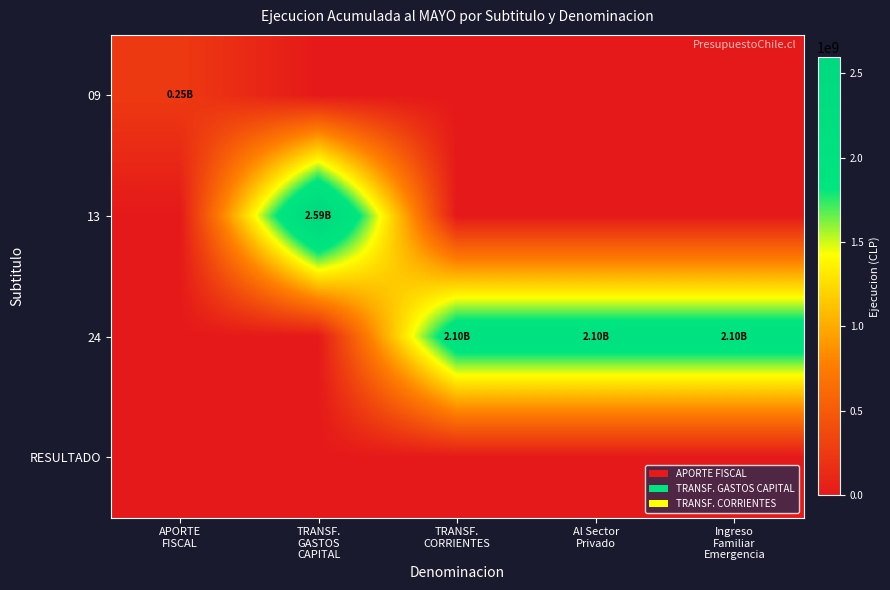

What is the total value across all series at Ingreso
Familiar
Emergencia?

2098167977